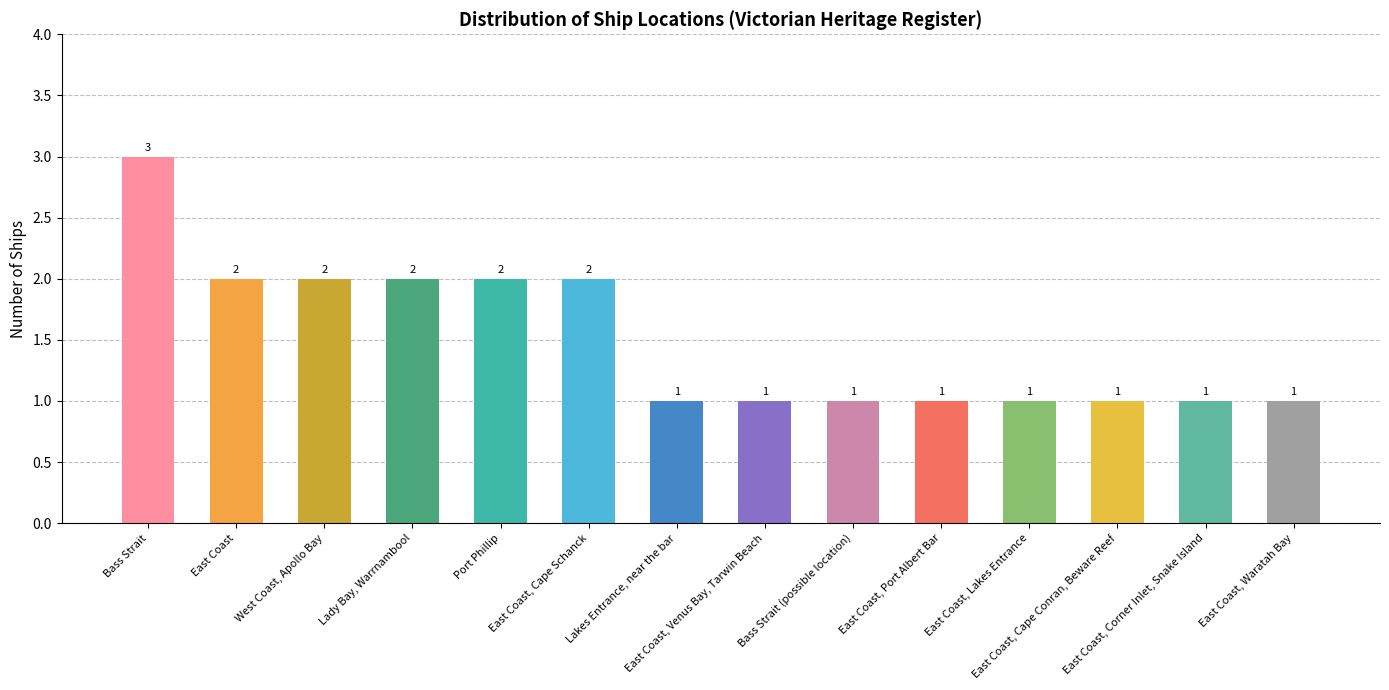

Which has a higher value, West Coast, Apollo Bay or East Coast, Corner Inlet, Snake Island?

West Coast, Apollo Bay